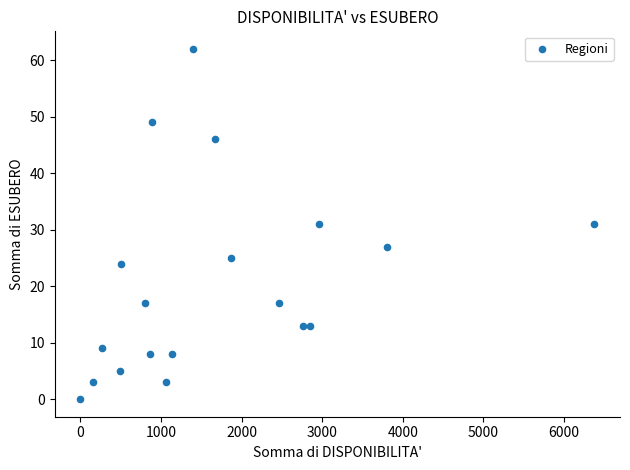

What is the range of Y values (max minus min)?

62